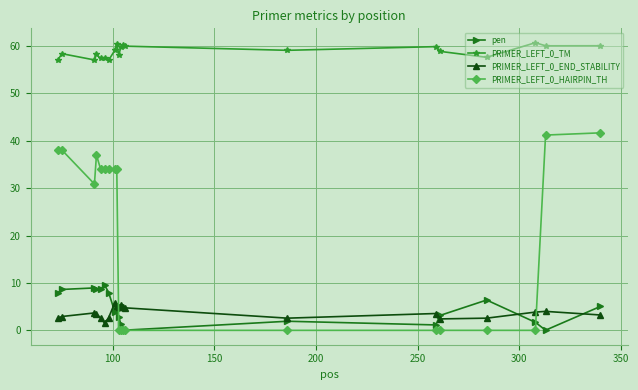

What is the value of the pen point at the 17th from the left?

6.4